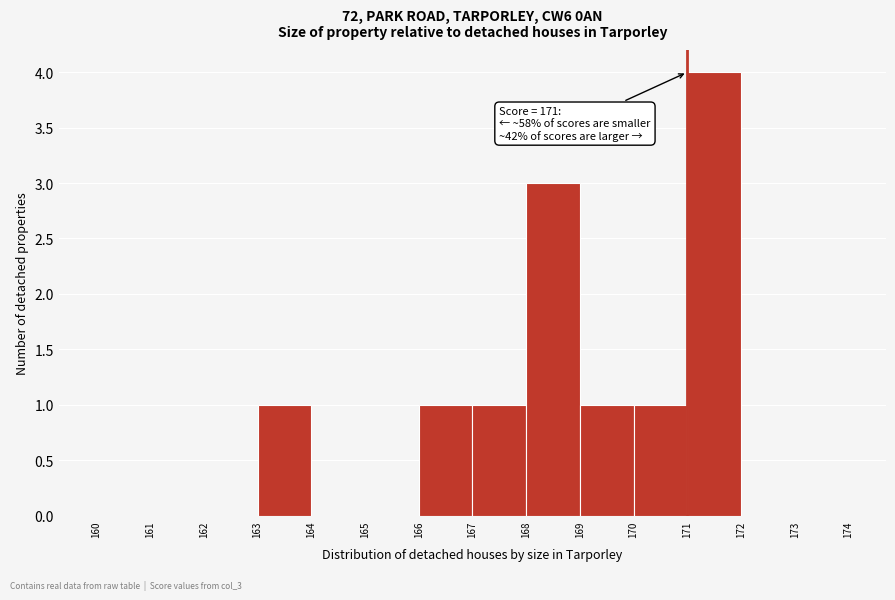

Over which range of the x-axis is the bar tallest?

171 to 172